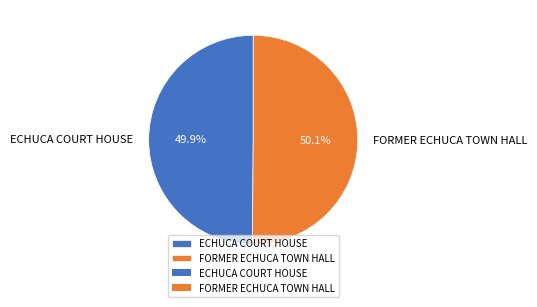

Is there a majority slice in this chart?

Yes